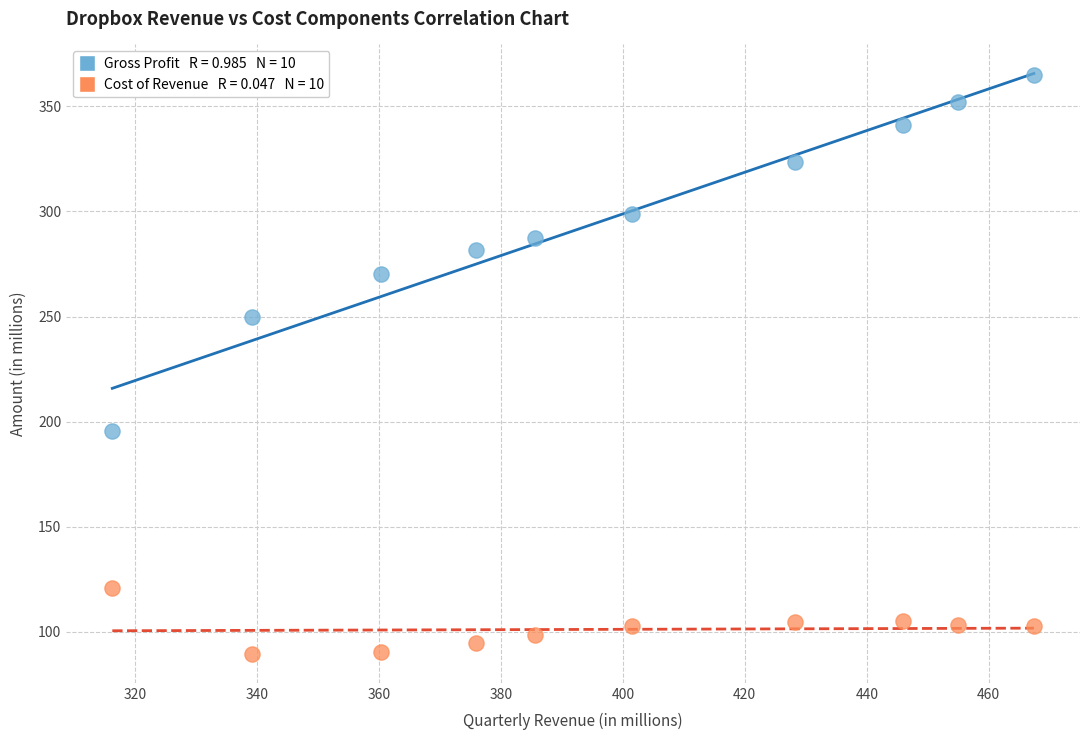

Across all series, what Y value is closest to 227?

249.7